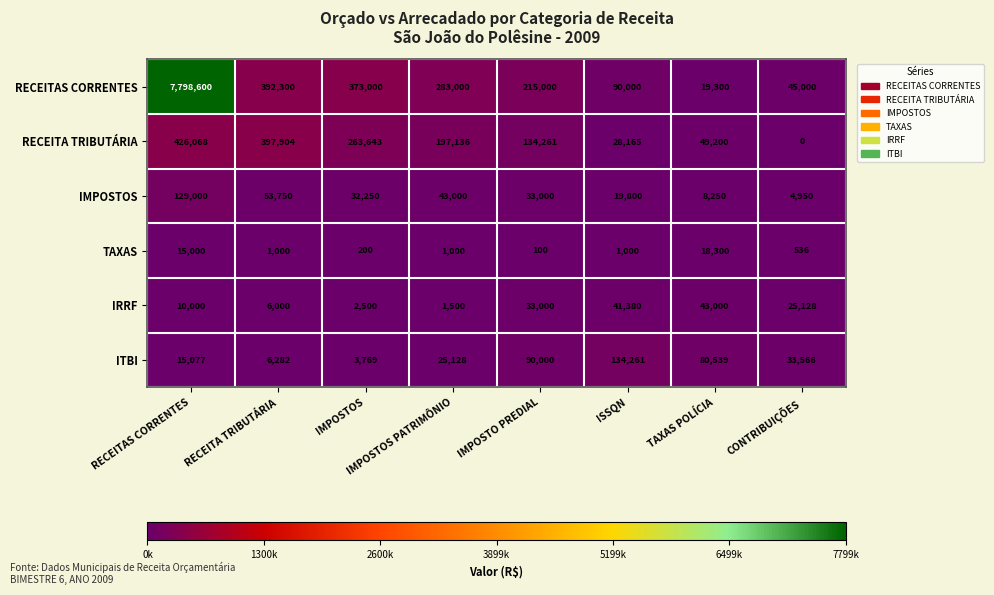

Which series changed the most between RECEITAS CORRENTES and IMPOSTOS PATRIMÔNIO?

RECEITAS CORRENTES